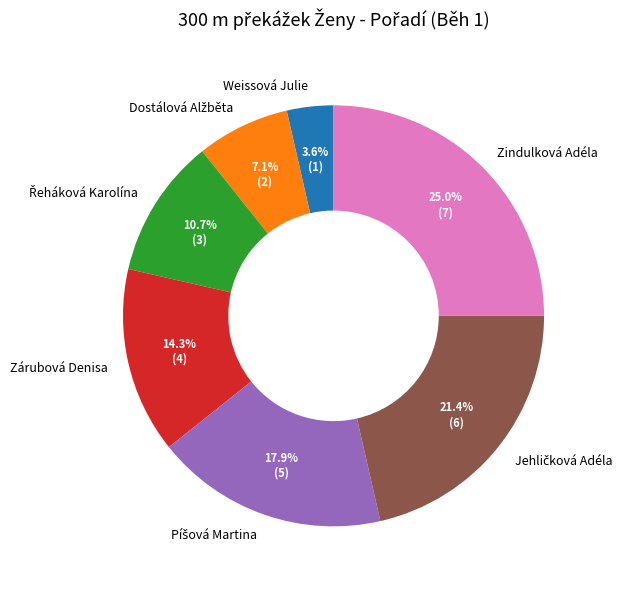

True or false: Zindulková Adéla accounts for 25% of the total.

True